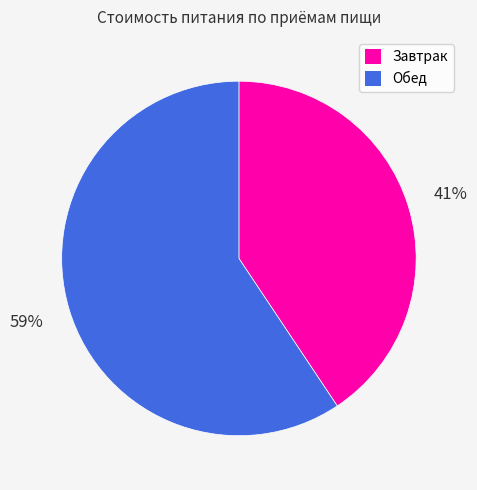

Approximately how many times larger is the value at Завтрак compared to Обед?

0.7